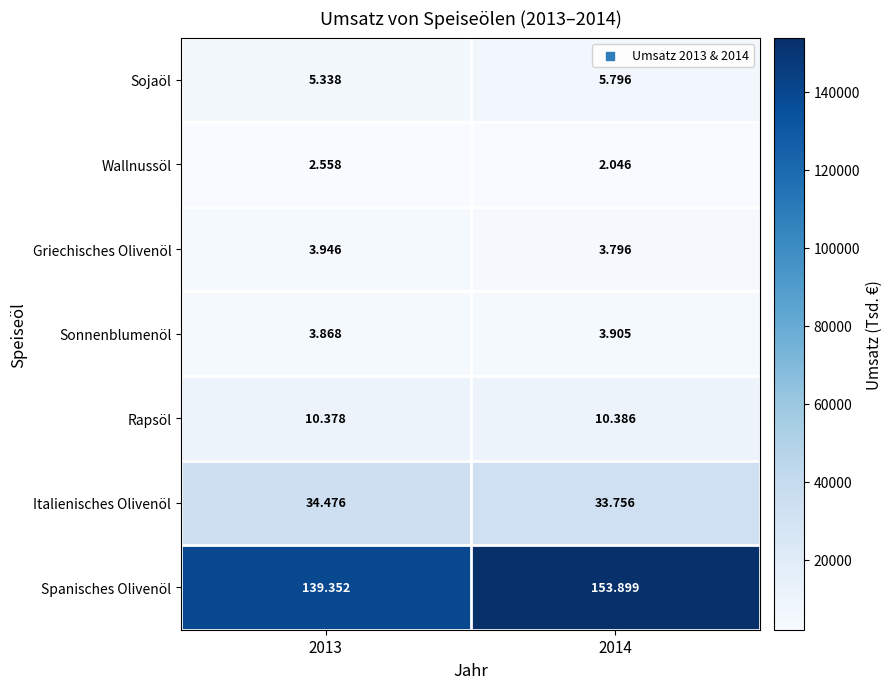

What is the difference between the highest and lowest values at 2013?

136794